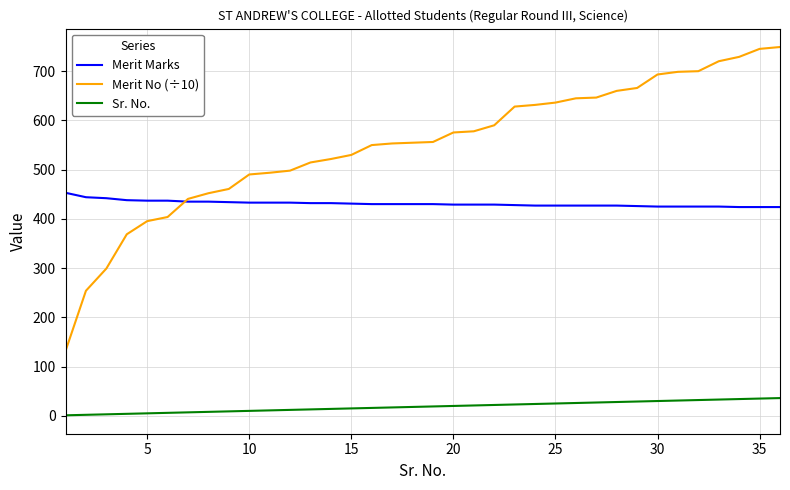

Which series has the largest total across all categories?

Merit No (÷10)